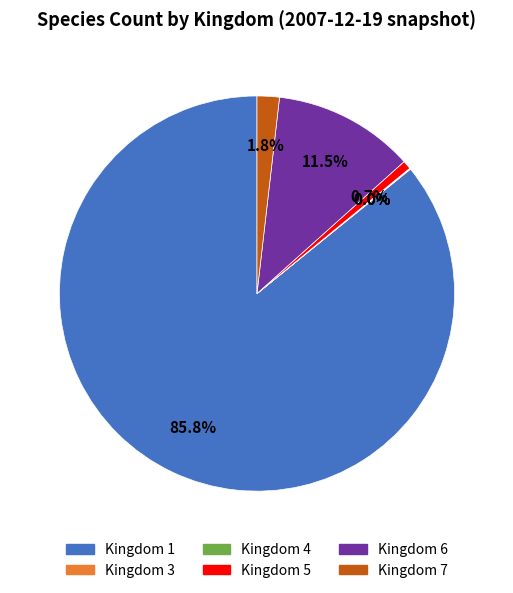

Does any single category account for the majority?

Yes